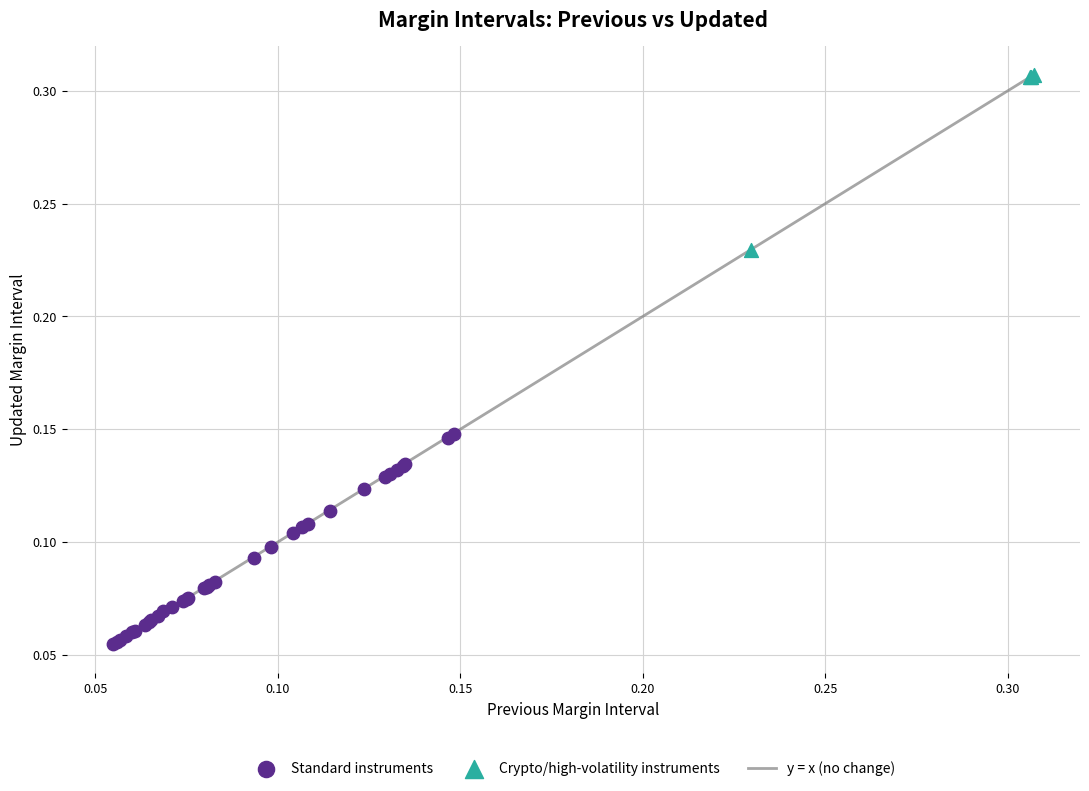

Which series has the widest spread of Y values?

Standard instruments